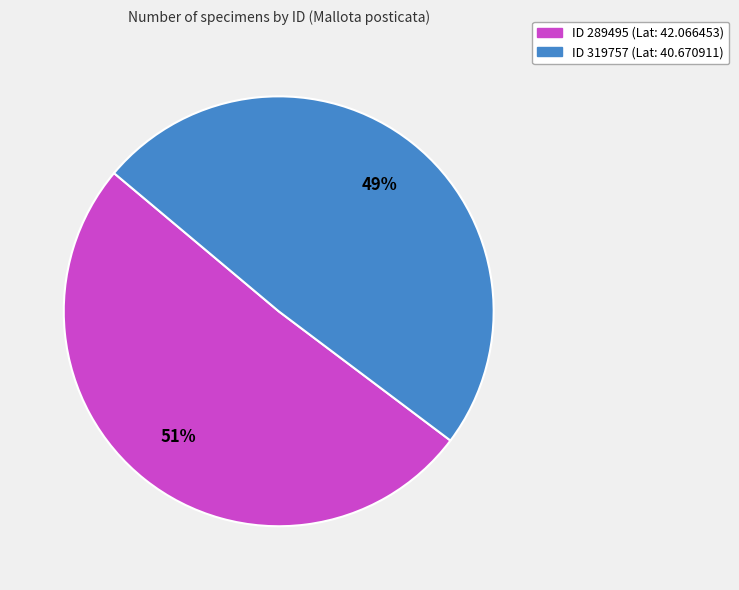

To the nearest percent, what is the difference between the largest and smallest slice percentages?

2%